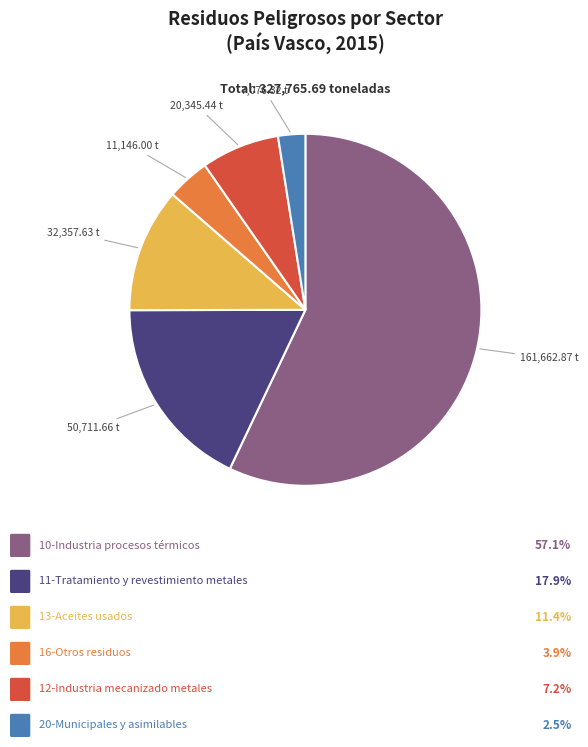

Is there any slice that represents more than half of the pie?

Yes